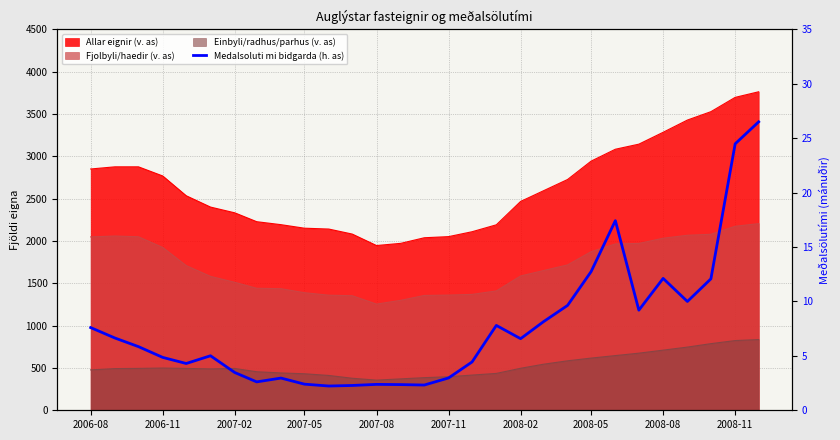

At which category does the data reach its first local valley?

2007-08